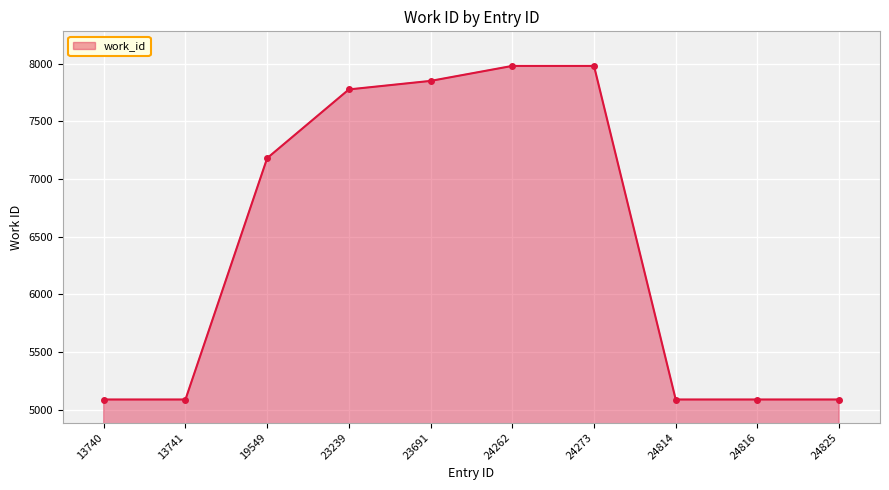

What is the average value?

6422